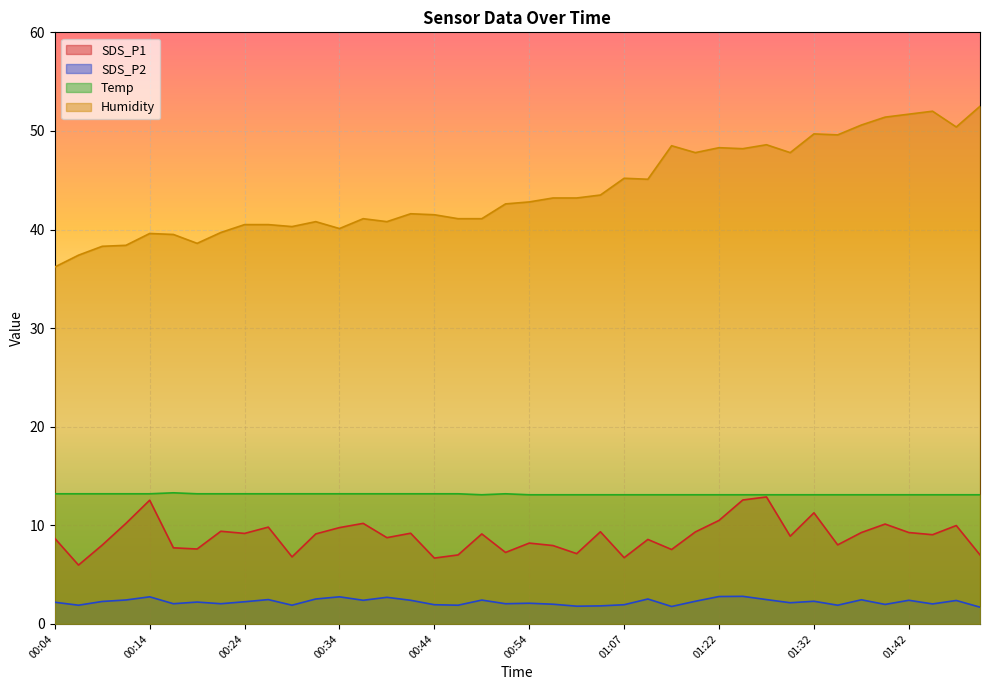

Which series has the largest range (max minus min)?

Humidity